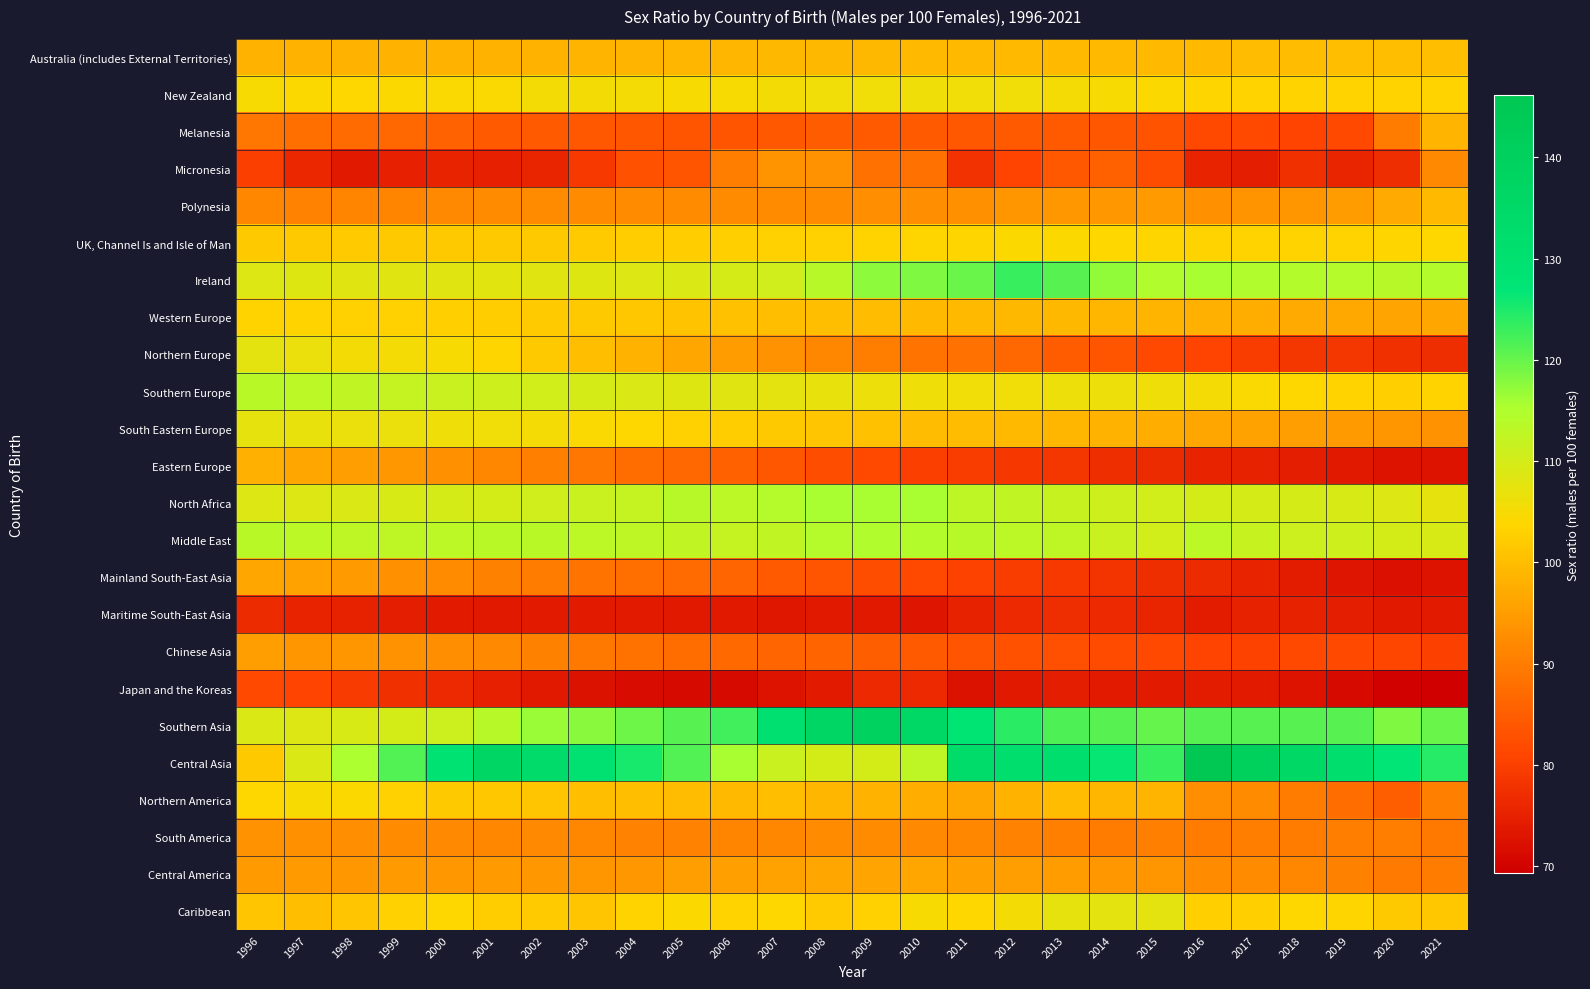

Reading left to right, what are all the values shown in this chart?

Australia (includes External Territories): 1996=98.3	1997=98.3	1998=98.2	1999=98.2	2000=98.2	2001=98.2	2002=98.3	2003=98.4	2004=98.6	2005=98.7	2006=98.9	2007=99.0	2008=99.1	2009=99.2	2010=99.3	2011=99.4	2012=99.5	2013=99.5	2014=99.5	2015=99.5	2016=99.4	2017=99.6	2018=99.8	2019=99.9	2020=100.0	2021=99.9
New Zealand: 1996=104.9	1997=104.2	1998=103.8	1999=104.1	2000=104.4	2001=104.4	2002=105.3	2003=105.3	2004=105.2	2005=104.9	2006=104.8	2007=105.3	2008=105.7	2009=105.8	2010=106.1	2011=105.6	2012=105.6	2013=105.2	2014=104.7	2015=104.1	2016=103.6	2017=103.3	2018=103.3	2019=103.3	2020=103.3	2021=103.4
Melanesia: 1996=89.0	1997=87.8	1998=87.2	1999=86.5	2000=85.7	2001=84.6	2002=84.5	2003=84.1	2004=83.9	2005=83.4	2006=83.5	2007=84.0	2008=84.7	2009=84.3	2010=84.3	2011=84.1	2012=84.3	2013=84.5	2014=83.9	2015=83.2	2016=81.5	2017=81.4	2018=80.9	2019=81.5	2020=89.7	2021=98.4
Micronesia: 1996=79.8	1997=75.9	1998=73.7	1999=74.7	2000=75.4	2001=74.7	2002=75.7	2003=78.9	2004=82.8	2005=83.6	2006=90.0	2007=93.8	2008=93.5	2009=88.0	2010=88.1	2011=77.9	2012=80.8	2013=84.1	2014=85.2	2015=82.2	2016=75.6	2017=74.6	2018=77.4	2019=75.8	2020=77.1	2021=91.9
Polynesia: 1996=91.6	1997=91.0	1998=91.3	1999=91.4	2000=92.0	2001=92.1	2002=92.4	2003=92.4	2004=92.4	2005=92.4	2006=92.2	2007=92.2	2008=92.6	2009=92.7	2010=92.8	2011=93.2	2012=94.0	2013=94.3	2014=94.3	2015=94.5	2016=93.1	2017=93.7	2018=94.0	2019=94.9	2020=97.0	2021=99.3
UK, Channel Is and Isle of Man: 1996=101.9	1997=101.9	1998=102.0	1999=101.9	2000=101.8	2001=101.8	2002=101.9	2003=102.1	2004=102.3	2005=102.4	2006=102.7	2007=103.0	2008=103.1	2009=103.3	2010=103.6	2011=103.7	2012=104.1	2013=104.3	2014=104.0	2015=103.7	2016=103.3	2017=103.4	2018=103.4	2019=103.4	2020=103.5	2021=103.8
Ireland: 1996=108.6	1997=108.3	1998=108.1	1999=108.2	2000=108.1	2001=107.9	2002=108.2	2003=108.4	2004=108.7	2005=109.1	2006=109.6	2007=110.6	2008=113.8	2009=117.5	2010=118.2	2011=119.8	2012=123.1	2013=120.9	2014=117.2	2015=114.7	2016=115.6	2017=114.6	2018=114.3	2019=114.2	2020=113.9	2021=114.4
Western Europe: 1996=103.4	1997=103.3	1998=103.1	1999=102.9	2000=102.7	2001=102.4	2002=102.1	2003=101.8	2004=101.4	2005=100.9	2006=100.5	2007=100.3	2008=100.1	2009=99.7	2010=99.4	2011=99.5	2012=99.2	2013=99.2	2014=98.9	2015=98.5	2016=97.8	2017=97.6	2018=97.1	2019=96.7	2020=96.2	2021=96.3
Northern Europe: 1996=107.4	1997=106.5	1998=105.5	1999=105.1	2000=104.8	2001=103.5	2002=101.8	2003=99.9	2004=98.2	2005=96.5	2006=95.0	2007=93.3	2008=91.6	2009=90.2	2010=88.6	2011=88.1	2012=86.5	2013=84.8	2014=83.4	2015=81.6	2016=80.7	2017=79.6	2018=78.5	2019=78.3	2020=77.4	2021=76.8
Southern Europe: 1996=113.6	1997=113.1	1998=112.6	1999=112.0	2000=111.5	2001=110.8	2002=110.3	2003=109.6	2004=109.1	2005=108.5	2006=108.1	2007=107.6	2008=106.9	2009=106.4	2010=106.0	2011=105.7	2012=105.7	2013=106.3	2014=106.3	2015=106.0	2016=105.2	2017=104.6	2018=104.0	2019=103.3	2020=102.7	2021=103.4
South Eastern Europe: 1996=107.3	1997=106.8	1998=106.7	1999=106.5	2000=106.0	2001=105.6	2002=105.1	2003=104.4	2004=103.8	2005=103.1	2006=102.5	2007=101.9	2008=101.1	2009=100.5	2010=99.8	2011=99.8	2012=99.4	2013=98.9	2014=98.3	2015=97.6	2016=96.4	2017=95.9	2018=95.2	2019=94.5	2020=93.9	2021=93.5
Eastern Europe: 1996=97.9	1997=96.5	1998=95.3	1999=94.4	2000=93.1	2001=91.7	2002=90.5	2003=88.9	2004=87.6	2005=86.4	2006=85.2	2007=83.9	2008=82.4	2009=81.3	2010=80.1	2011=79.5	2012=78.8	2013=78.3	2014=77.3	2015=76.6	2016=75.5	2017=75.0	2018=74.5	2019=73.6	2020=72.7	2021=72.7
North Africa: 1996=108.8	1997=108.7	1998=108.9	1999=109.3	2000=109.6	2001=109.8	2002=110.5	2003=111.5	2004=112.1	2005=113.7	2006=113.3	2007=114.2	2008=115.7	2009=115.7	2010=115.6	2011=112.9	2012=112.6	2013=111.7	2014=110.9	2015=110.3	2016=109.9	2017=109.6	2018=109.5	2019=109.3	2020=108.7	2021=107.3
Middle East: 1996=113.6	1997=113.1	1998=113.0	1999=112.9	2000=113.2	2001=113.4	2002=113.4	2003=113.2	2004=112.8	2005=112.5	2006=112.1	2007=112.6	2008=114.0	2009=114.6	2010=114.4	2011=113.7	2012=113.1	2013=113.0	2014=111.4	2015=110.2	2016=113.2	2017=111.7	2018=111.2	2019=110.8	2020=109.9	2021=109.3
Mainland South-East Asia: 1996=96.5	1997=95.7	1998=94.7	1999=93.2	2000=92.1	2001=90.8	2002=89.8	2003=88.5	2004=87.7	2005=87.0	2006=86.2	2007=84.5	2008=83.5	2009=82.4	2010=81.5	2011=80.5	2012=79.7	2013=79.1	2014=78.1	2015=77.2	2016=76.5	2017=75.3	2018=74.2	2019=73.1	2020=72.2	2021=72.7
Maritime South-East Asia: 1996=76.7	1997=75.6	1998=75.1	1999=74.5	2000=74.1	2001=73.7	2002=73.9	2003=73.8	2004=73.8	2005=73.7	2006=73.6	2007=73.2	2008=73.5	2009=73.7	2010=73.0	2011=75.2	2012=76.4	2013=76.9	2014=76.2	2015=75.7	2016=74.2	2017=75.0	2018=75.1	2019=74.4	2020=73.5	2021=73.8
Chinese Asia: 1996=95.3	1997=94.1	1998=94.1	1999=93.5	2000=92.7	2001=91.9	2002=90.8	2003=89.1	2004=88.2	2005=87.4	2006=86.9	2007=86.3	2008=85.8	2009=84.9	2010=84.3	2011=83.4	2012=82.9	2013=82.6	2014=81.9	2015=81.4	2016=80.8	2017=80.6	2018=81.3	2019=81.5	2020=81.0	2021=80.3
Japan and the Koreas: 1996=81.5	1997=80.9	1998=79.2	1999=77.4	2000=76.2	2001=74.8	2002=73.5	2003=72.5	2004=71.6	2005=71.3	2006=71.3	2007=72.8	2008=73.9	2009=76.3	2010=76.3	2011=72.6	2012=73.6	2013=74.5	2014=74.1	2015=73.9	2016=74.3	2017=74.1	2018=72.7	2019=71.2	2020=69.7	2021=69.3
Southern Asia: 1996=109.1	1997=108.8	1998=109.2	1999=109.8	2000=111.1	2001=113.7	2002=116.6	2003=117.7	2004=119.5	2005=121.0	2006=122.6	2007=130.2	2008=136.5	2009=139.1	2010=135.8	2011=128.0	2012=123.9	2013=121.5	2014=120.9	2015=120.2	2016=121.0	2017=121.0	2018=120.9	2019=121.0	2020=118.4	2021=119.8
Central Asia: 1996=101.9	1997=109.0	1998=115.3	1999=121.2	2000=129.0	2001=136.6	2002=133.7	2003=129.3	2004=125.1	2005=121.3	2006=115.7	2007=111.4	2008=109.8	2009=110.0	2010=113.0	2011=133.1	2012=131.5	2013=131.7	2014=126.4	2015=123.2	2016=146.1	2017=140.9	2018=135.7	2019=131.4	2020=126.9	2021=124.3
Northern America: 1996=103.8	1997=104.7	1998=104.1	1999=102.9	2000=101.8	2001=101.4	2002=101.1	2003=100.3	2004=100.0	2005=99.6	2006=99.4	2007=100.3	2008=98.8	2009=98.2	2010=97.6	2011=96.3	2012=98.2	2013=99.7	2014=98.7	2015=98.5	2016=92.7	2017=92.3	2018=89.9	2019=87.6	2020=85.0	2021=90.3
South America: 1996=93.5	1997=93.2	1998=92.8	1999=92.5	2000=92.0	2001=91.5	2002=91.8	2003=91.5	2004=91.1	2005=91.0	2006=91.2	2007=91.5	2008=92.1	2009=92.2	2010=92.0	2011=91.6	2012=90.9	2013=90.4	2014=89.9	2015=90.3	2016=89.7	2017=90.0	2018=89.9	2019=90.0	2020=90.1	2021=89.2
Central America: 1996=94.5	1997=94.5	1998=94.2	1999=94.5	2000=94.2	2001=94.5	2002=94.2	2003=94.1	2004=94.4	2005=95.1	2006=95.4	2007=95.7	2008=96.4	2009=96.2	2010=96.3	2011=95.5	2012=95.2	2013=95.0	2014=94.4	2015=94.1	2016=92.4	2017=92.2	2018=91.7	2019=90.6	2020=89.5	2021=89.8
Caribbean: 1996=101.2	1997=100.1	1998=101.1	1999=102.9	2000=103.9	2001=102.4	2002=102.0	2003=101.1	2004=103.2	2005=104.1	2006=103.3	2007=104.0	2008=102.1	2009=103.1	2010=104.7	2011=103.9	2012=105.3	2013=107.2	2014=107.6	2015=107.5	2016=102.8	2017=102.8	2018=103.8	2019=103.6	2020=101.9	2021=101.4